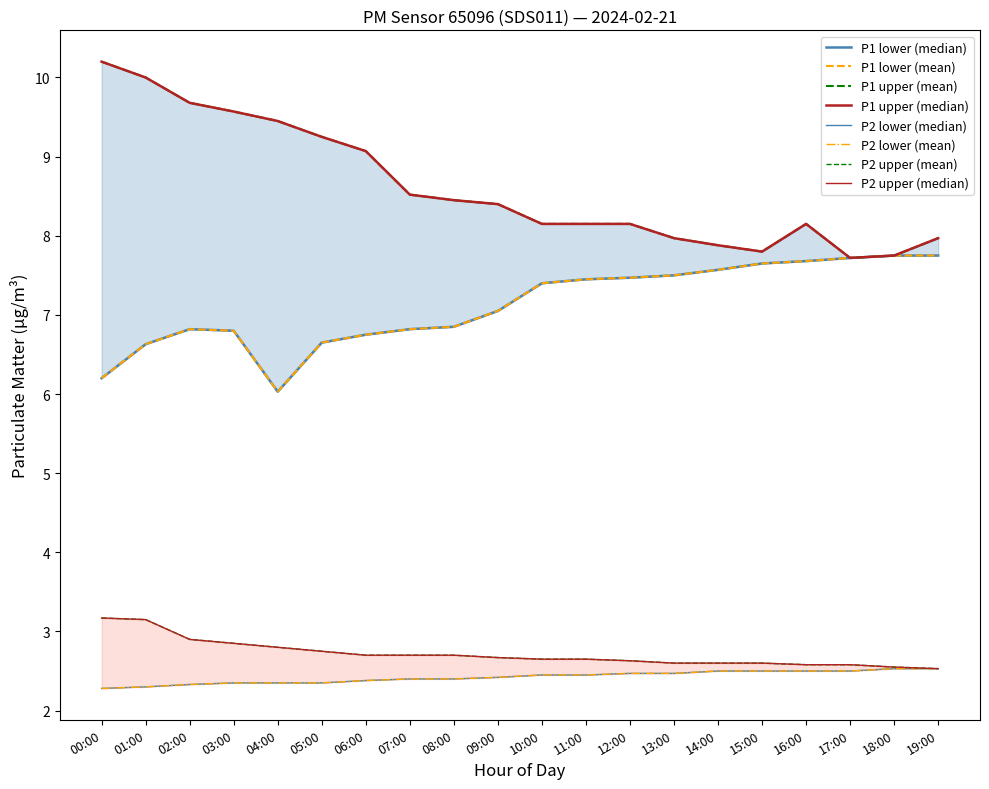

True or false: P1_upper and P1_lower cross at least once.

False